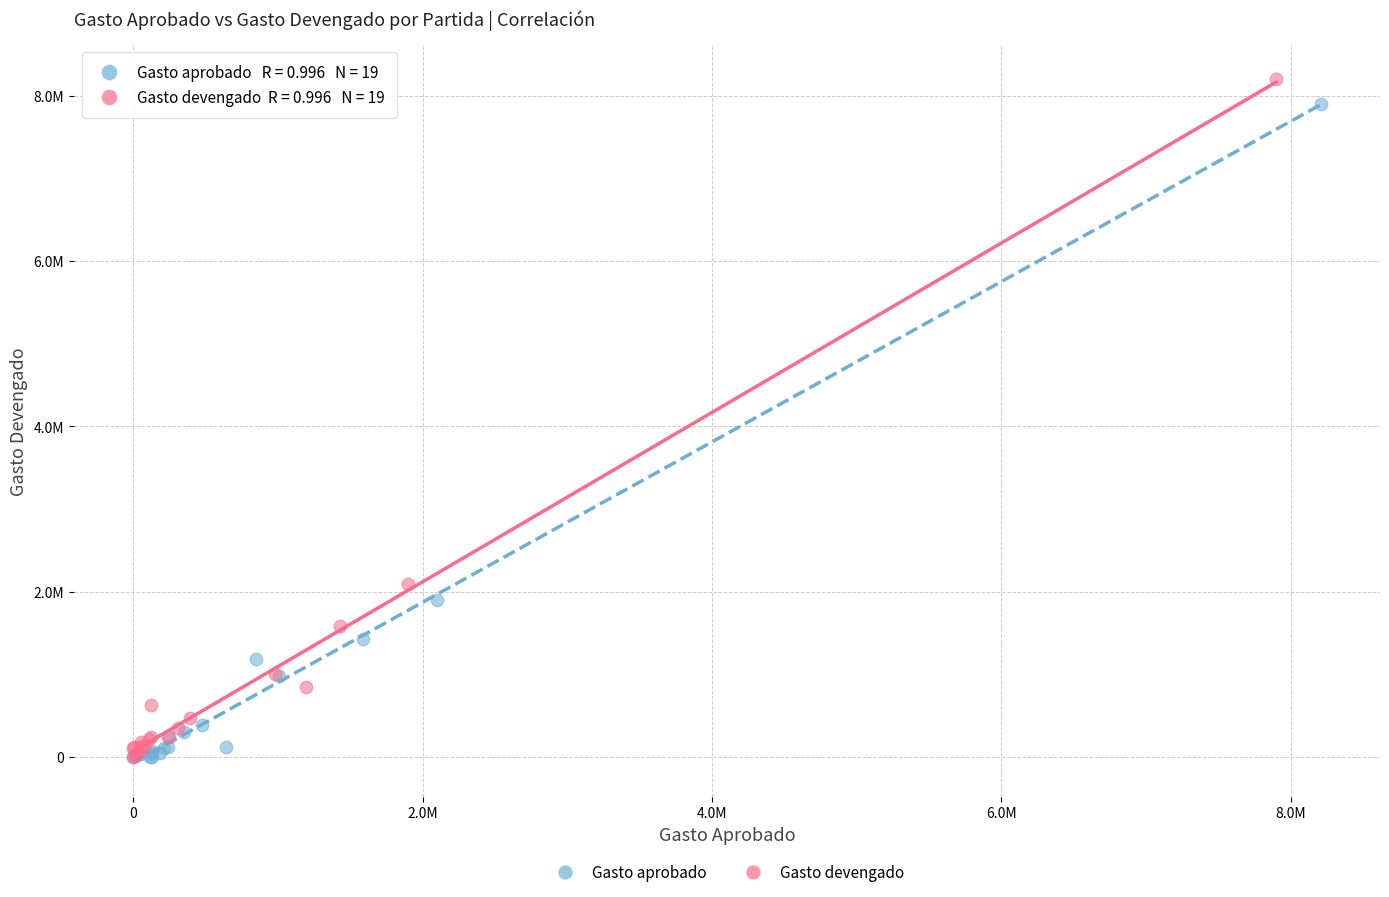

What are all the series names shown in the legend?

Gasto aprobado, Gasto devengado